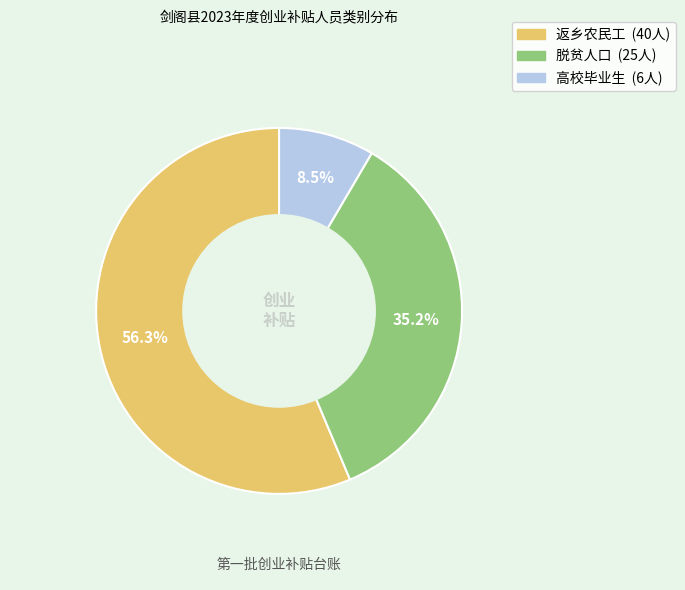

To the nearest percent, what is the difference between the 脱贫人口 and 高校毕业生 slice percentages?

27%